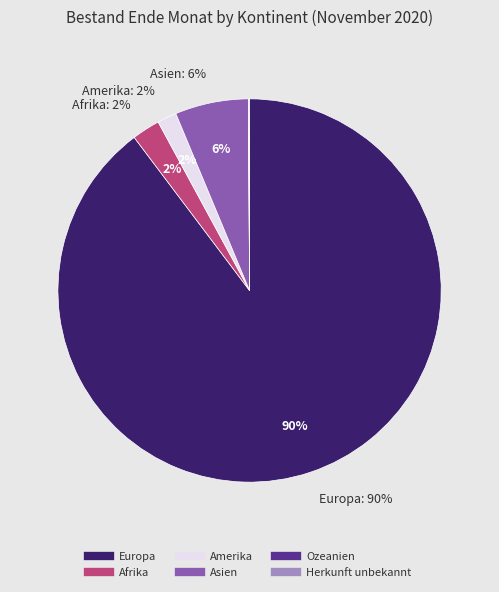

Does any single category account for the majority?

Yes